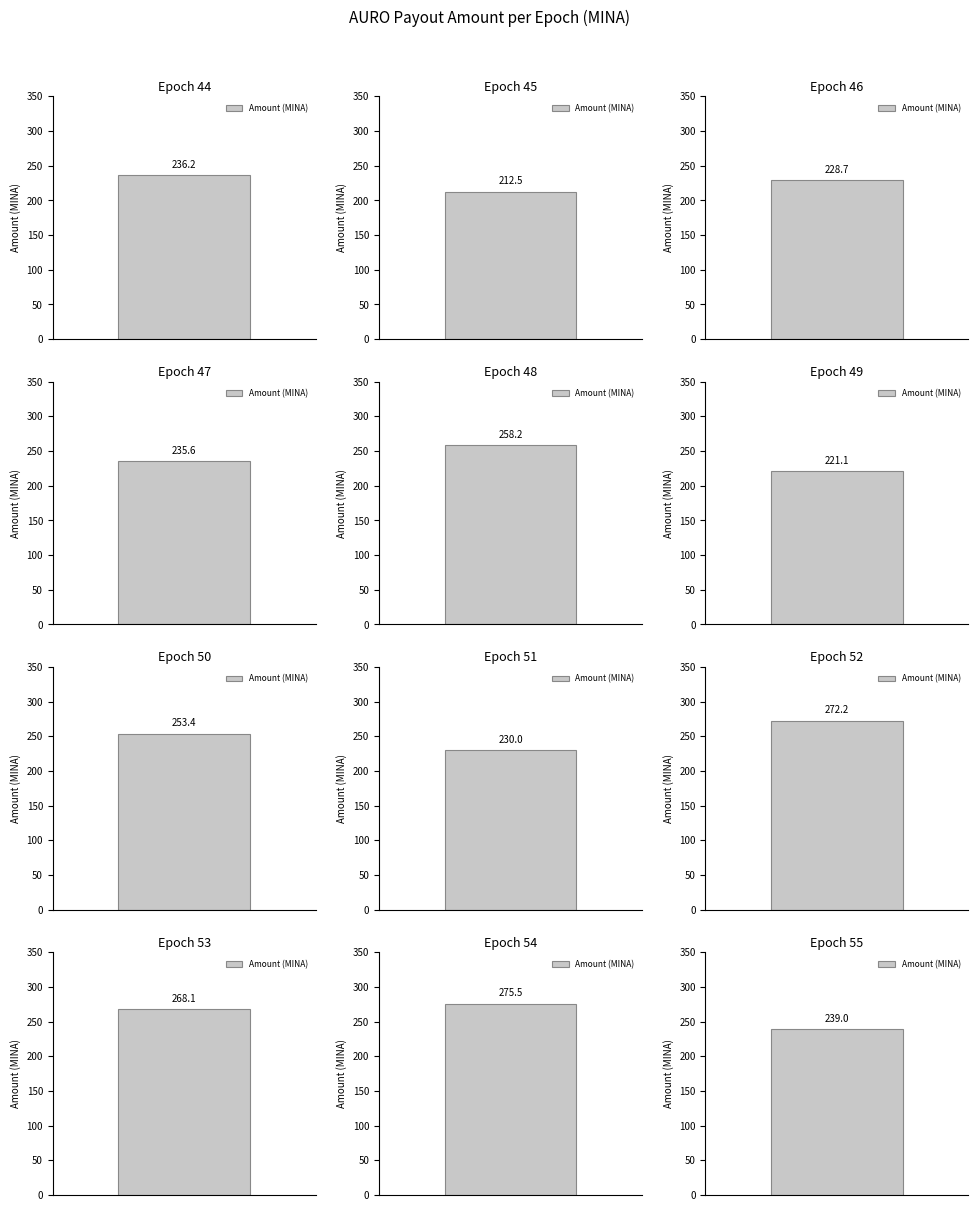

Where does the data first go above 239?

Epoch_48